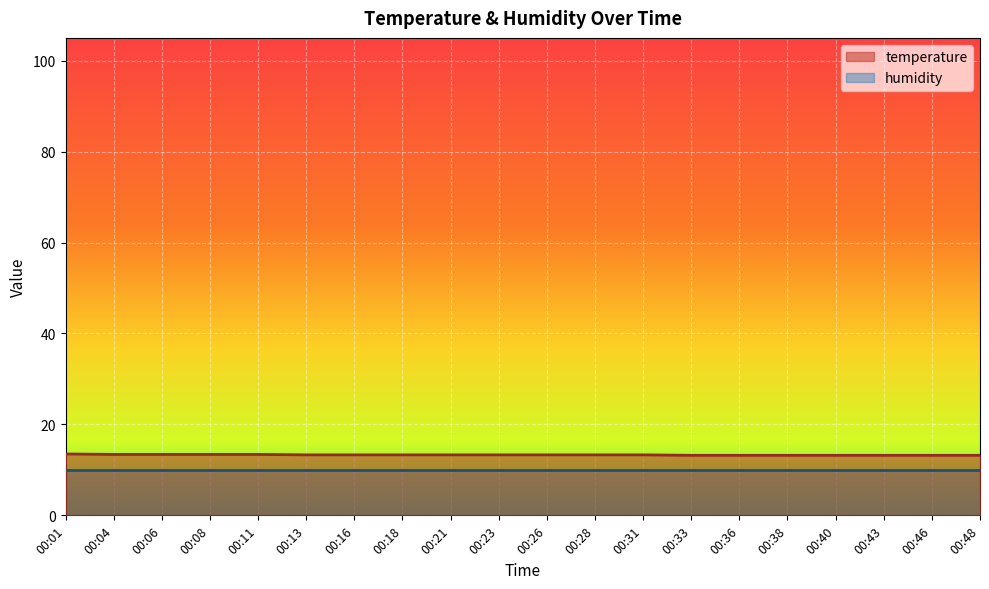

True or false: there are more than 1 points higher than both neighbors.

False